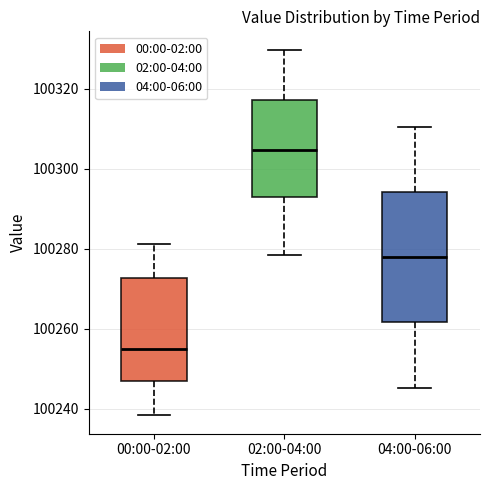

Reading left to right, transcribe this box plot: for each box, give where its median line is, the range the box spans, and where its two whiskers end, as read against the y-axis. The values are not printed on the chart, so give them approximately, as read against the axis.

00:00-02:00: median 100254, box 100246 to 100272, whiskers 100238 to 100282
02:00-04:00: median 100304, box 100292 to 100318, whiskers 100278 to 100330
04:00-06:00: median 100278, box 100262 to 100294, whiskers 100246 to 100310